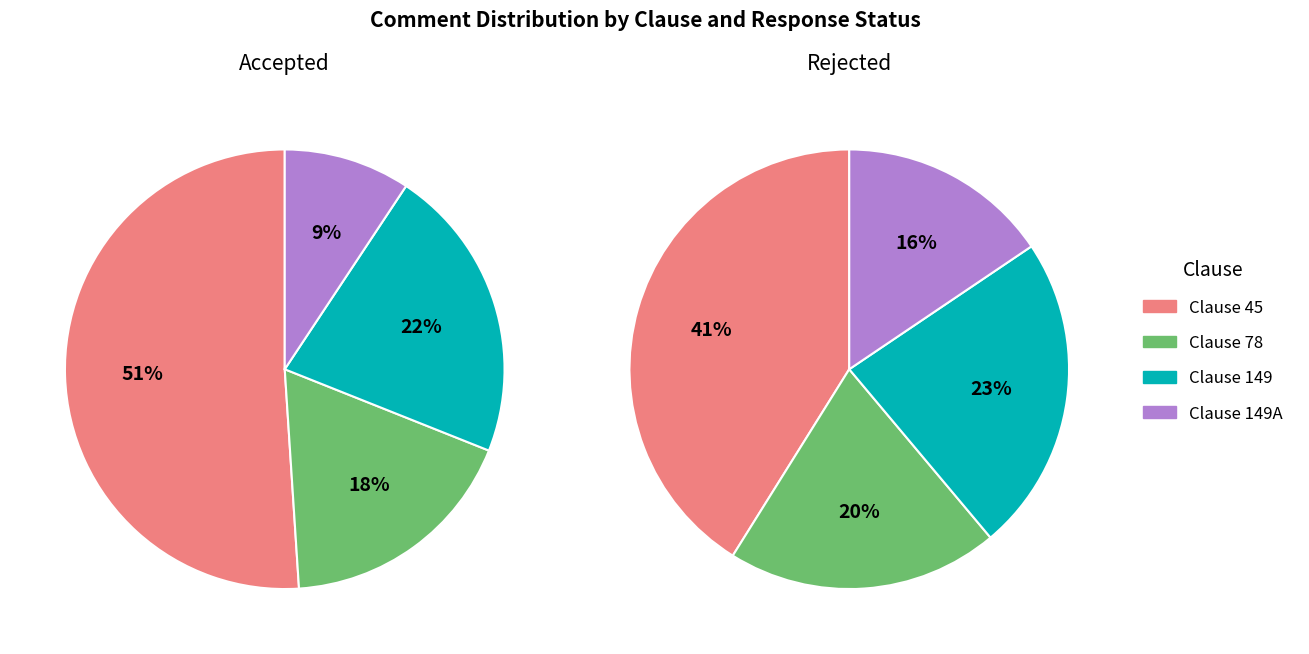

To the nearest percent, what portion does Clause 45 represent?

41%